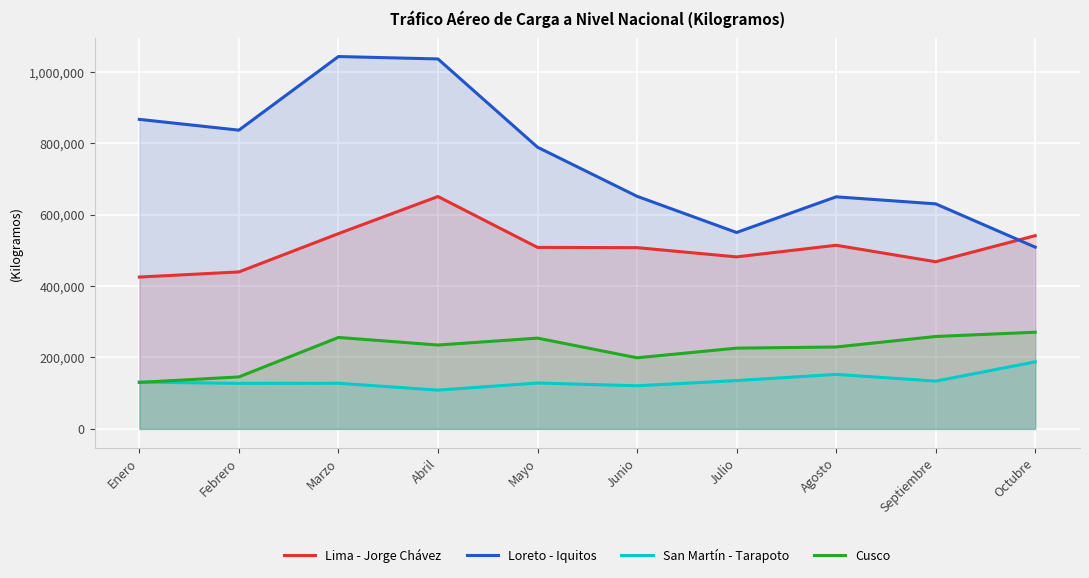

What is the label of the 7th point from the right?

Abril